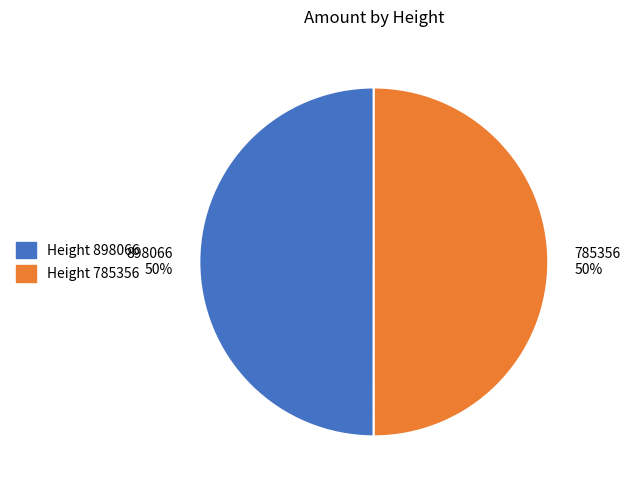

Is it true that 785356 is 50% of the pie?

True